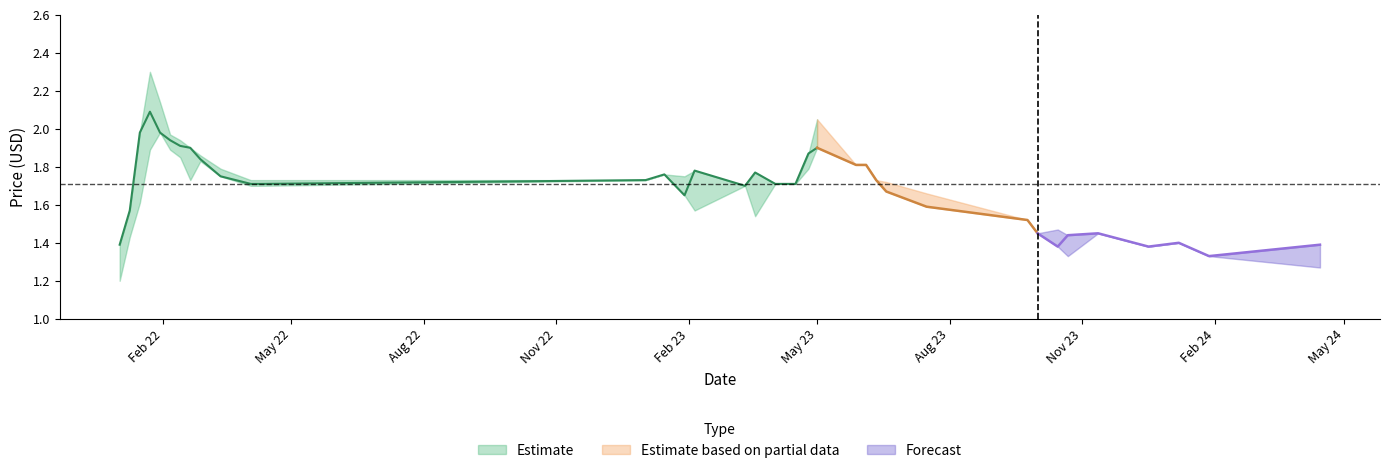

What is the smallest value displayed?

1.2